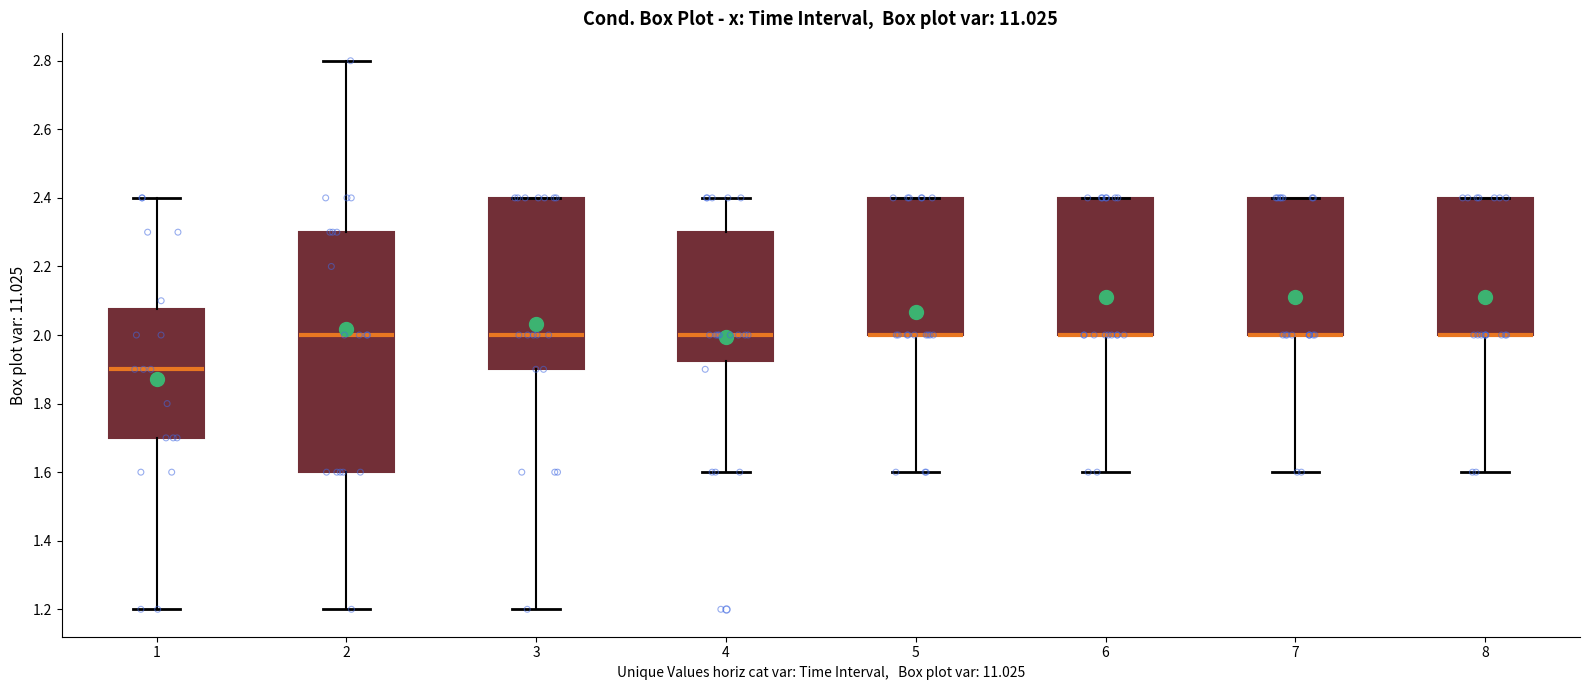

Comparing the boxes themselves (not the whiskers), which one is the tallest?

2